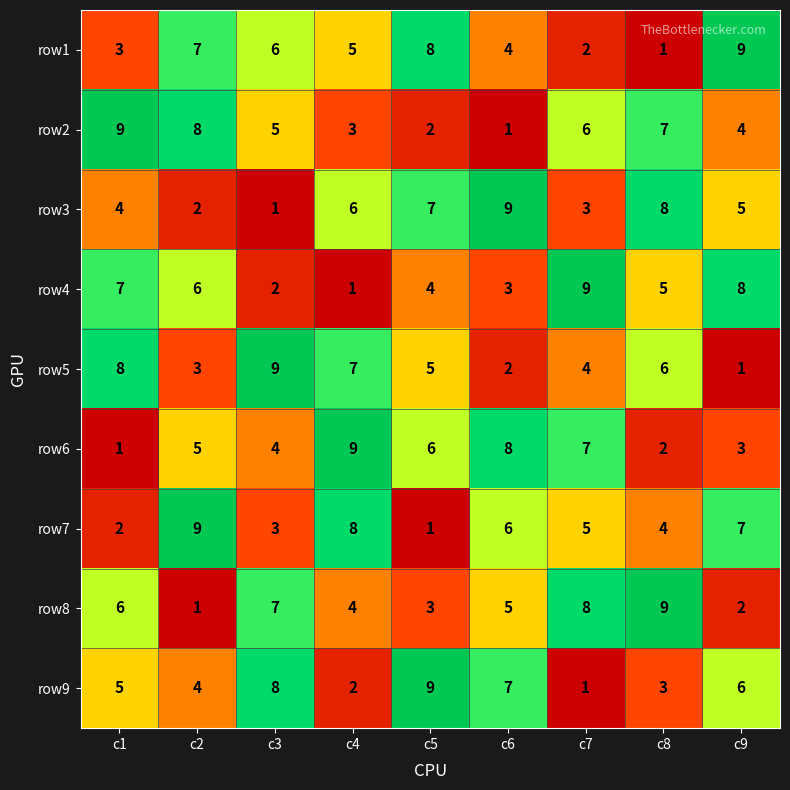

The value of row9 at c4 is 2. True or false?

True